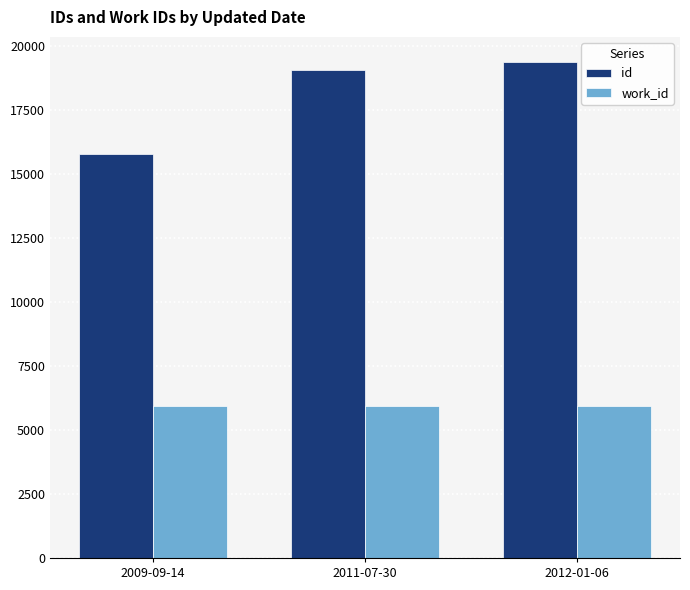

How many bars are there in total?

6